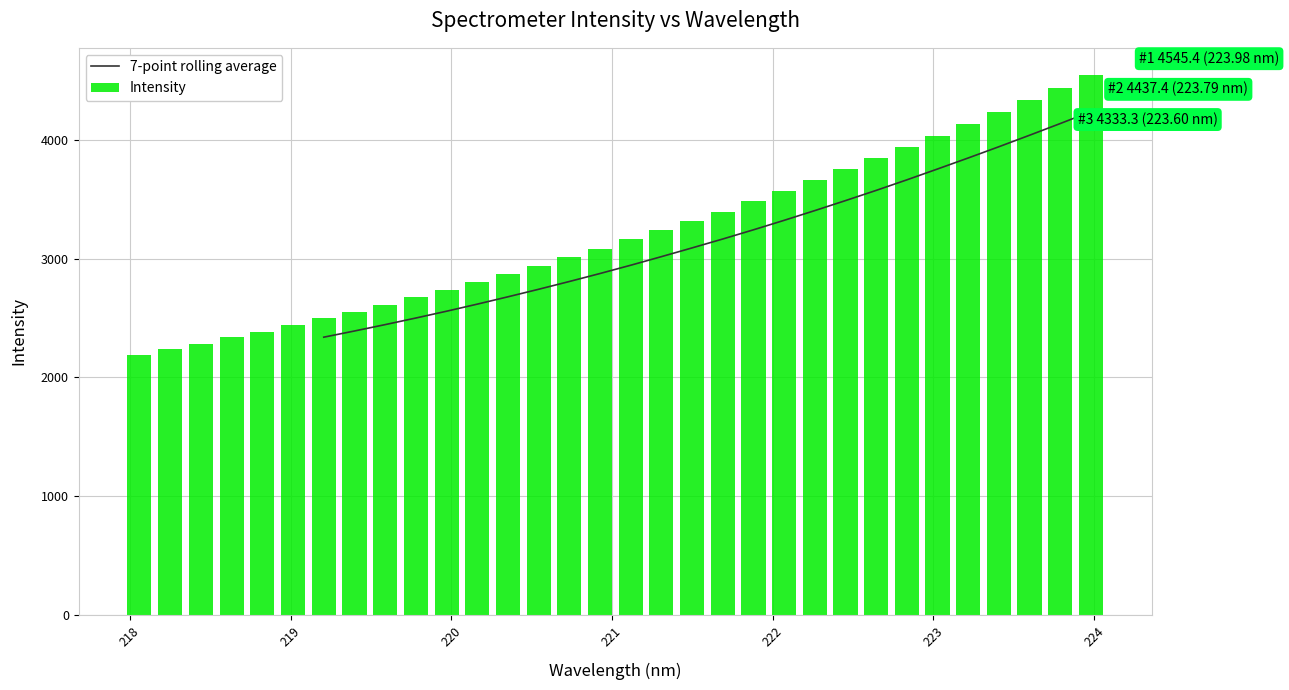

What is the label of the 18th bar from the left?

221.3083